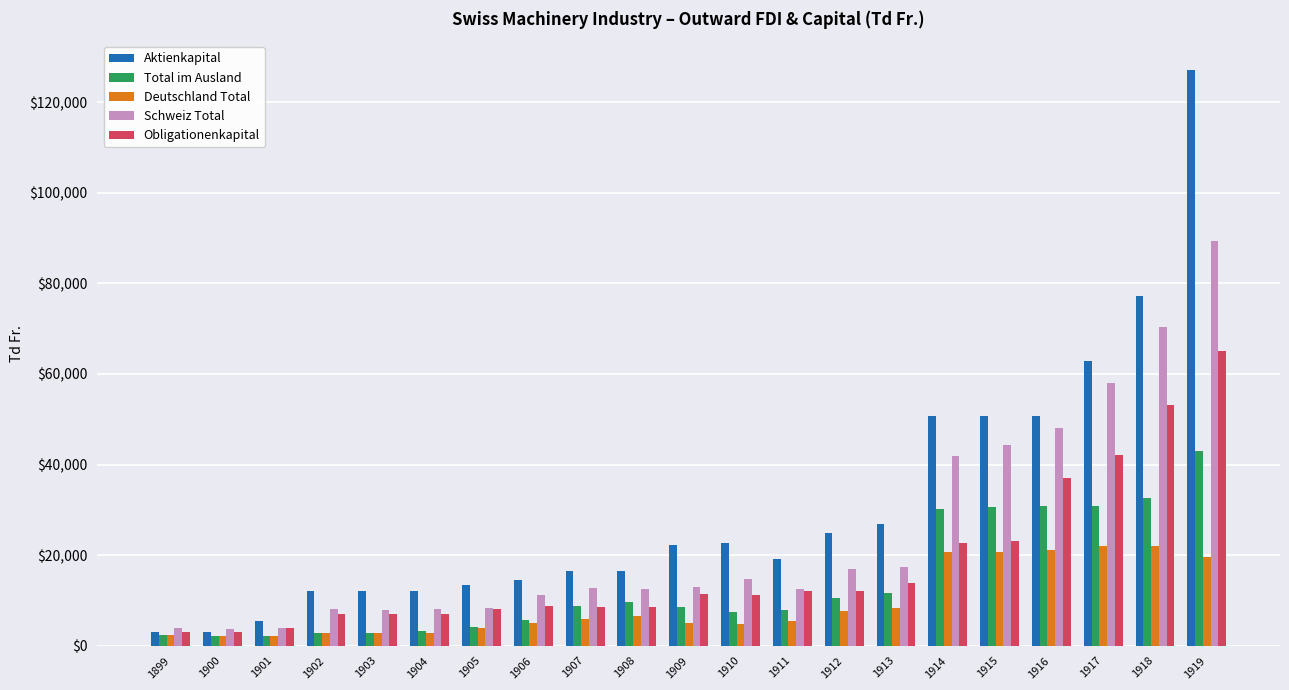

Count the number of categories in the chart.

21